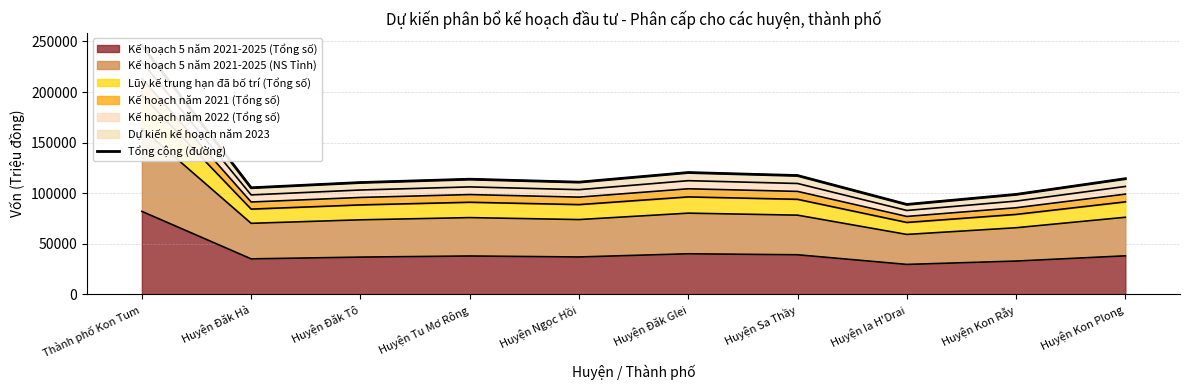

What is the difference between the second highest and second lowest values?

21630